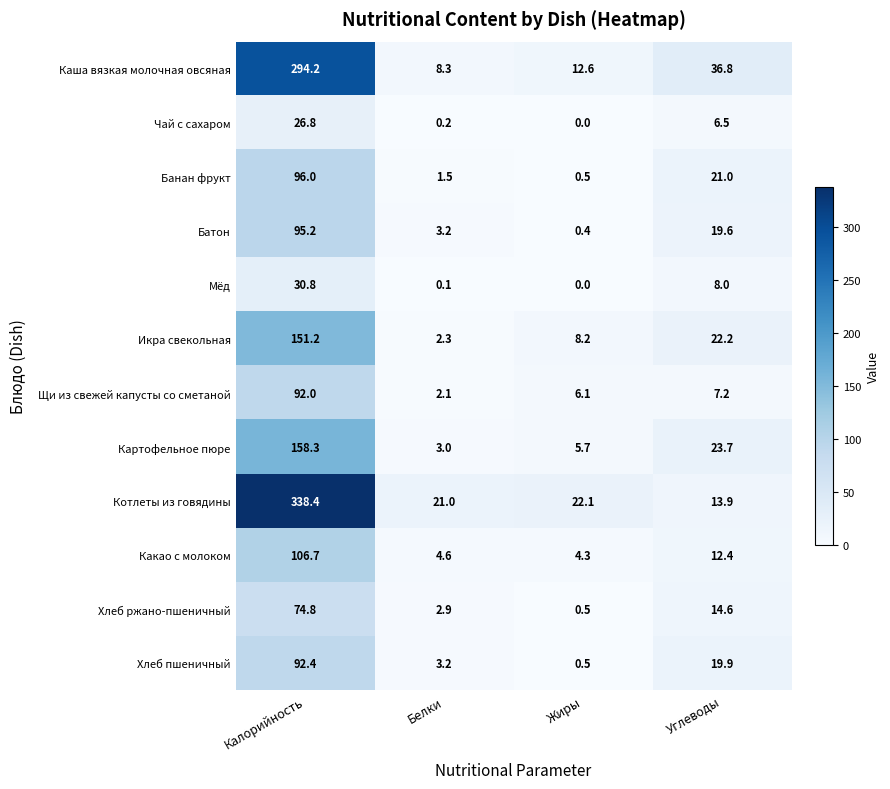

What is the spread (max minus min) of values at Белки?

20.9